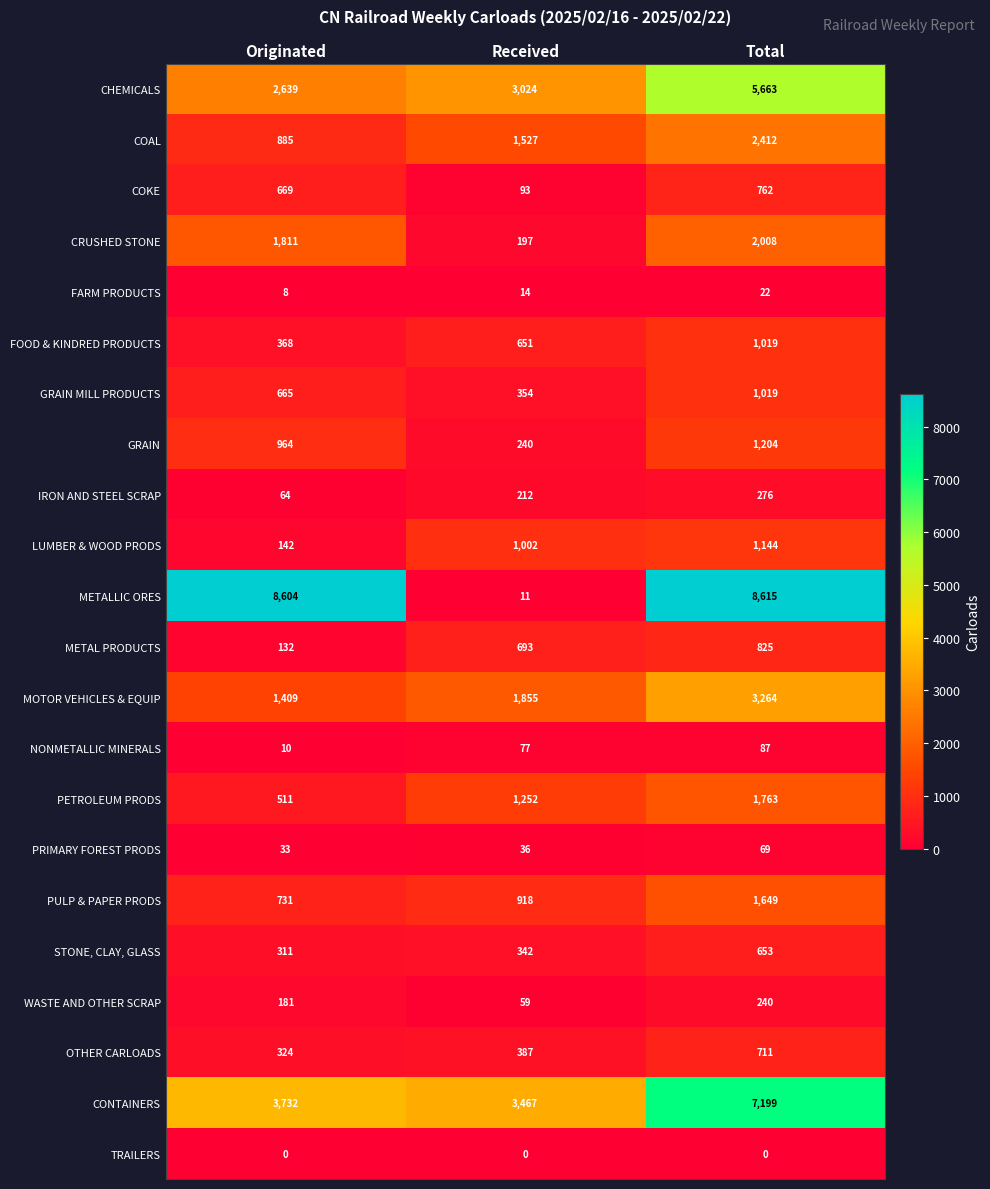

Between Received and Total, which series saw the biggest shift?

METALLIC ORES